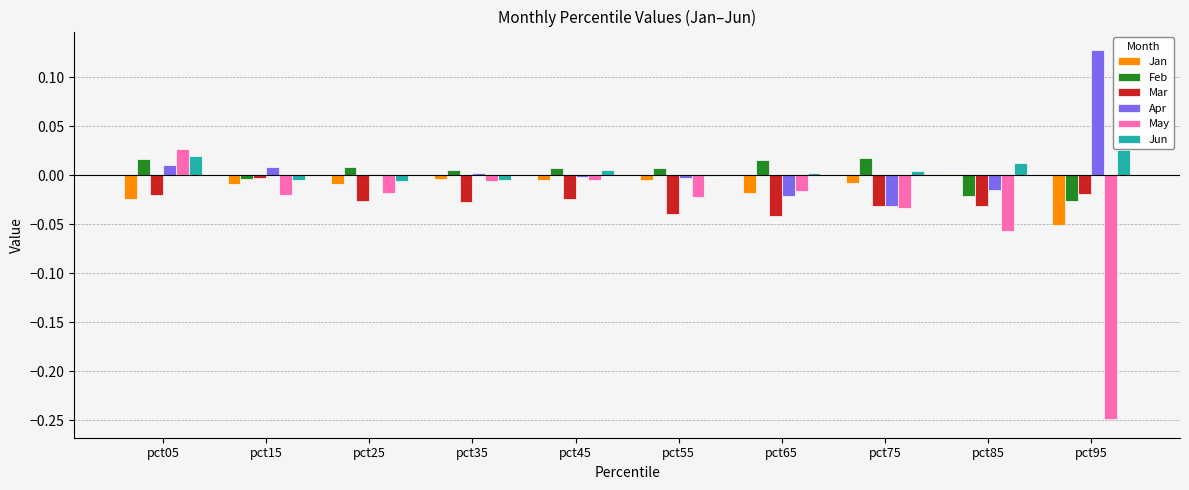

At which category is the sum across all series the highest?

pct05